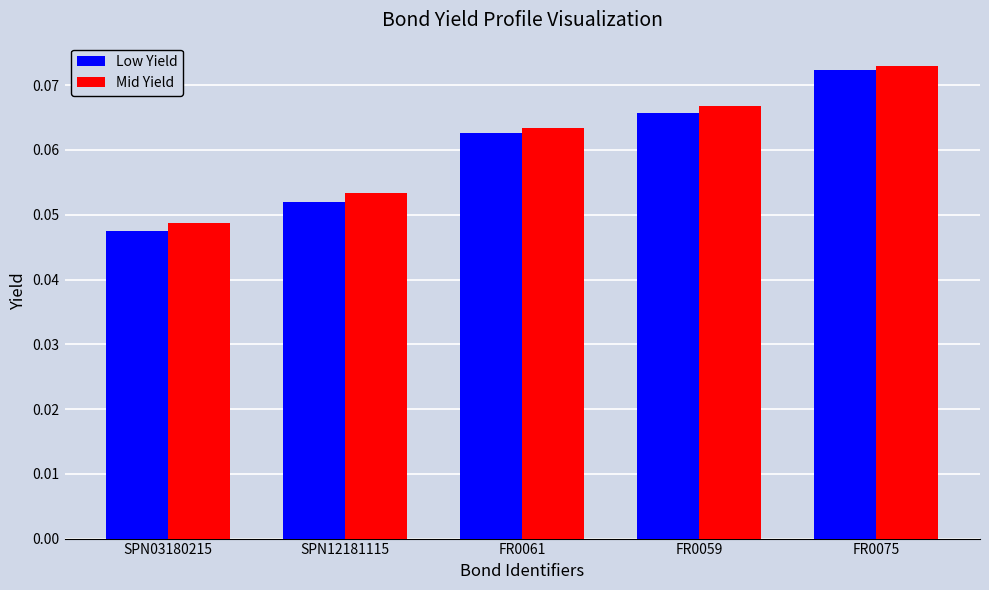

How many bars are there in each group?

2